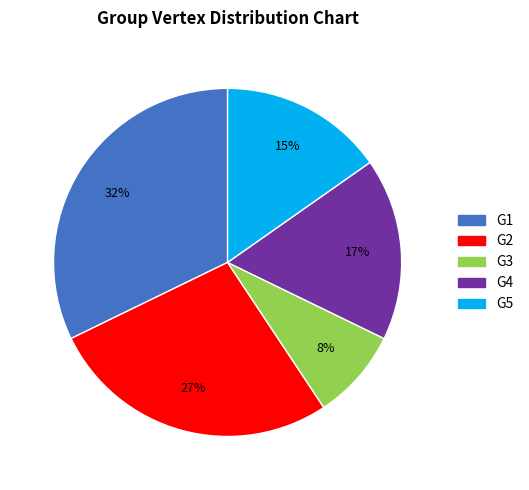

The G3 slice represents 8% of the pie. True or false?

True